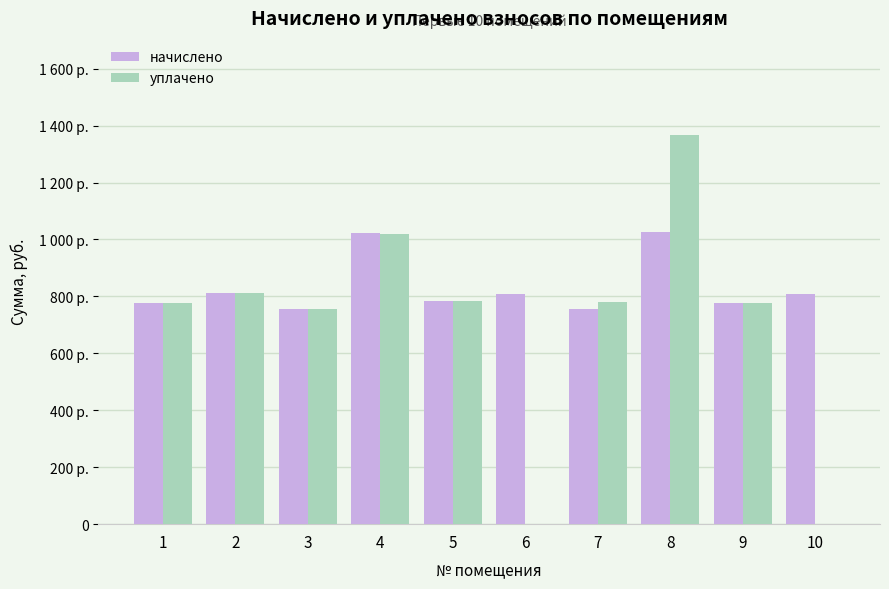

List the labels in order of начислено value, largest first.

8, 4, 2, 6, 10, 5, 1, 9, 3, 7